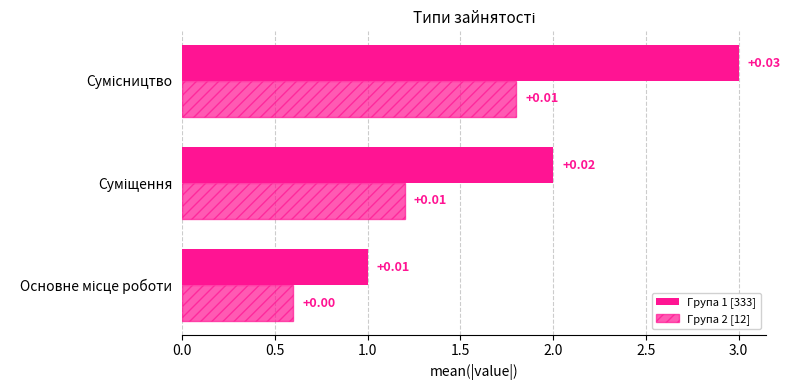

What is the value of the Група 2 [12] bar at the 3rd from the left?

1.8